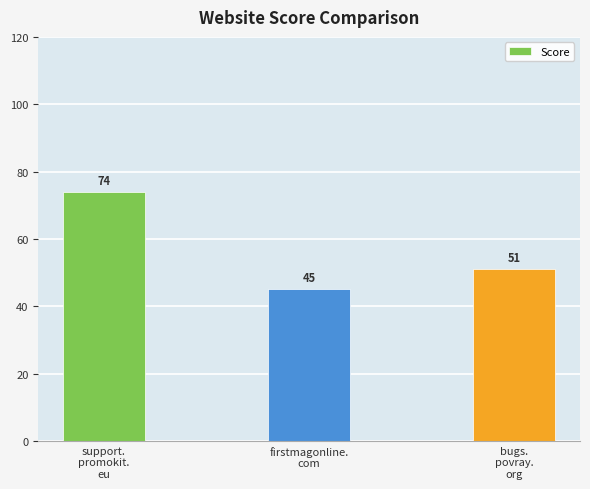

List the labels in order of value, largest first.

support.
promokit.
eu, bugs.
povray.
org, firstmagonline.
com